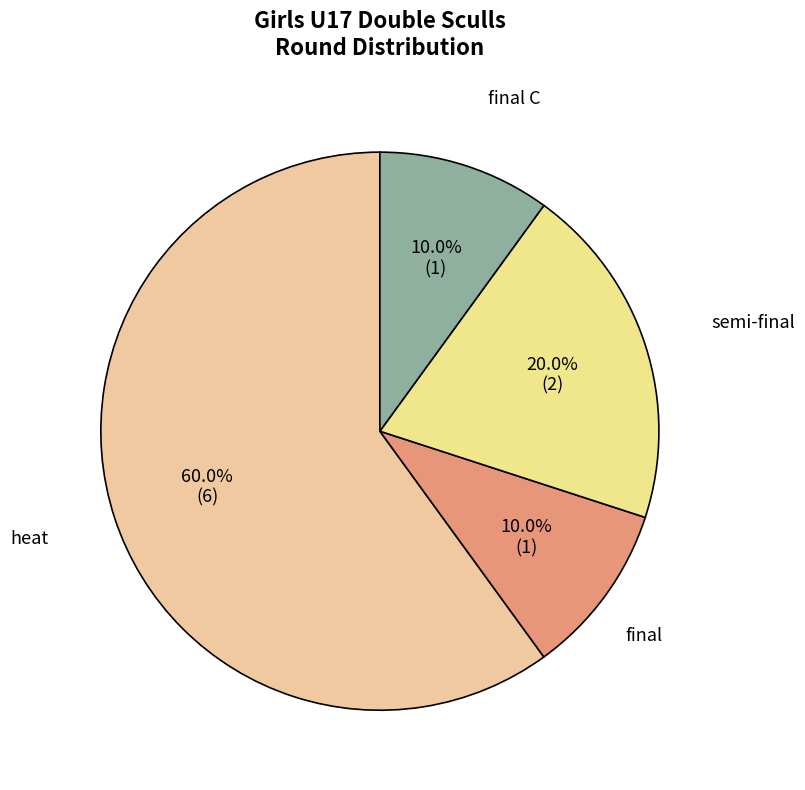

How many slices are in this pie chart?

4